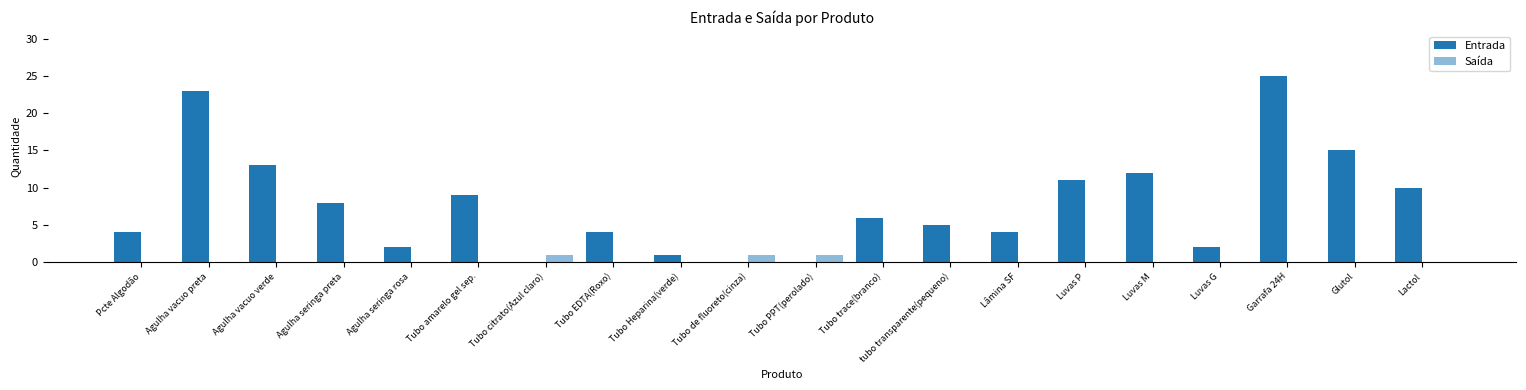

Reading left to right, transcribe all the data shown in this chart.

Entrada: 4	23	13	8	2	9	0	4	1	0	0	6	5	4	11	12	2	25	15	10
Saída: 0	0	0	0	0	0	1	0	0	1	1	0	0	0	0	0	0	0	0	0